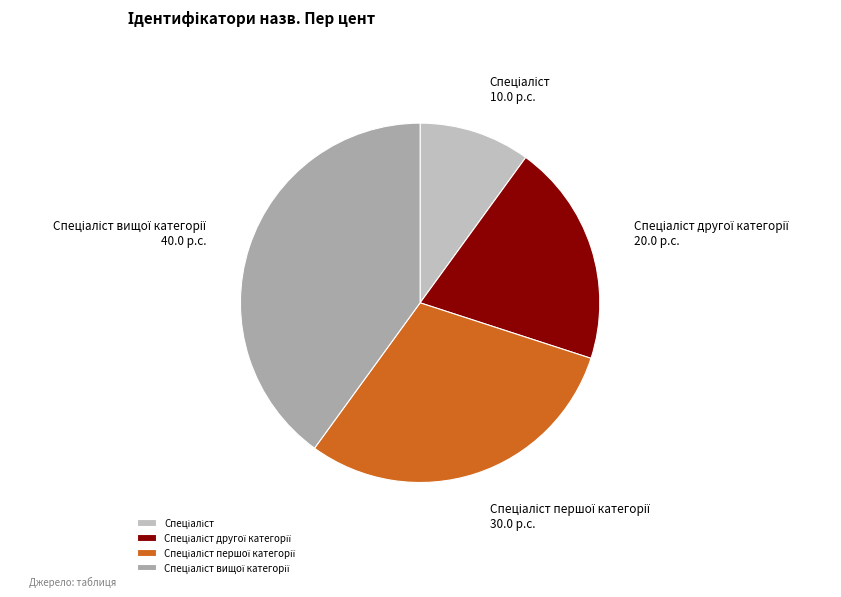

Is there a majority slice in this chart?

No